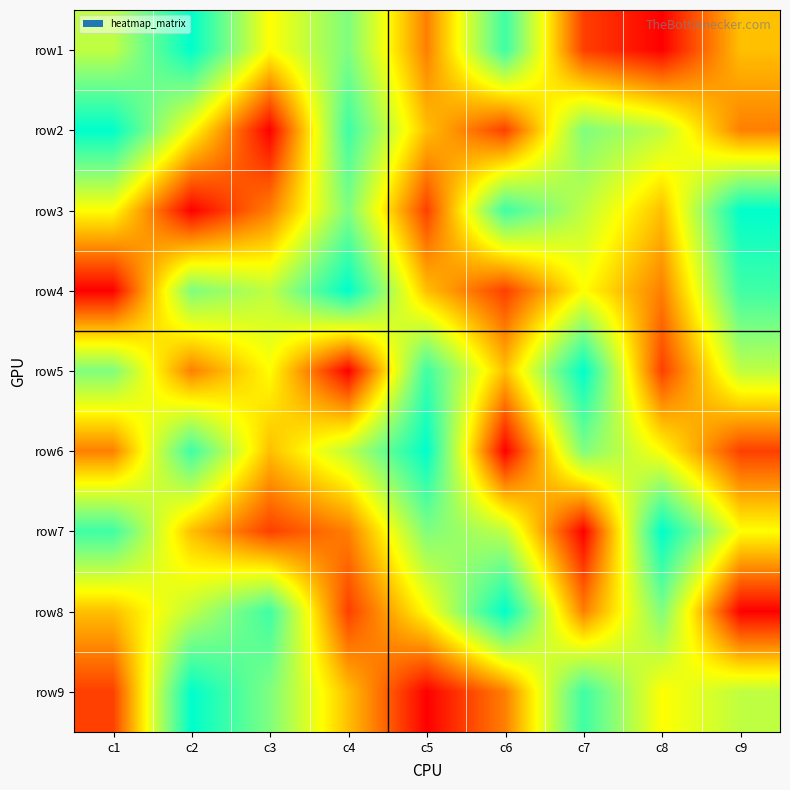

Reading right to left, list all the values displayed in this chart.

row1: c9=4	c8=1	c7=2	c6=8	c5=3	c4=7	c3=5	c2=9	c1=6
row2: c9=3	c8=6	c7=7	c6=2	c5=4	c4=8	c3=1	c2=5	c1=9
row3: c9=9	c8=4	c7=6	c6=8	c5=2	c4=7	c3=3	c2=1	c1=5
row4: c9=8	c8=3	c7=5	c6=2	c5=4	c4=9	c3=6	c2=7	c1=1
row5: c9=6	c8=2	c7=9	c6=4	c5=8	c4=1	c3=5	c2=3	c1=7
row6: c9=2	c8=5	c7=7	c6=1	c5=9	c4=6	c3=4	c2=8	c1=3
row7: c9=5	c8=9	c7=1	c6=6	c5=7	c4=3	c3=2	c2=4	c1=8
row8: c9=1	c8=7	c7=3	c6=9	c5=5	c4=2	c3=8	c2=6	c1=4
row9: c9=6	c8=5	c7=8	c6=3	c5=1	c4=4	c3=7	c2=9	c1=2